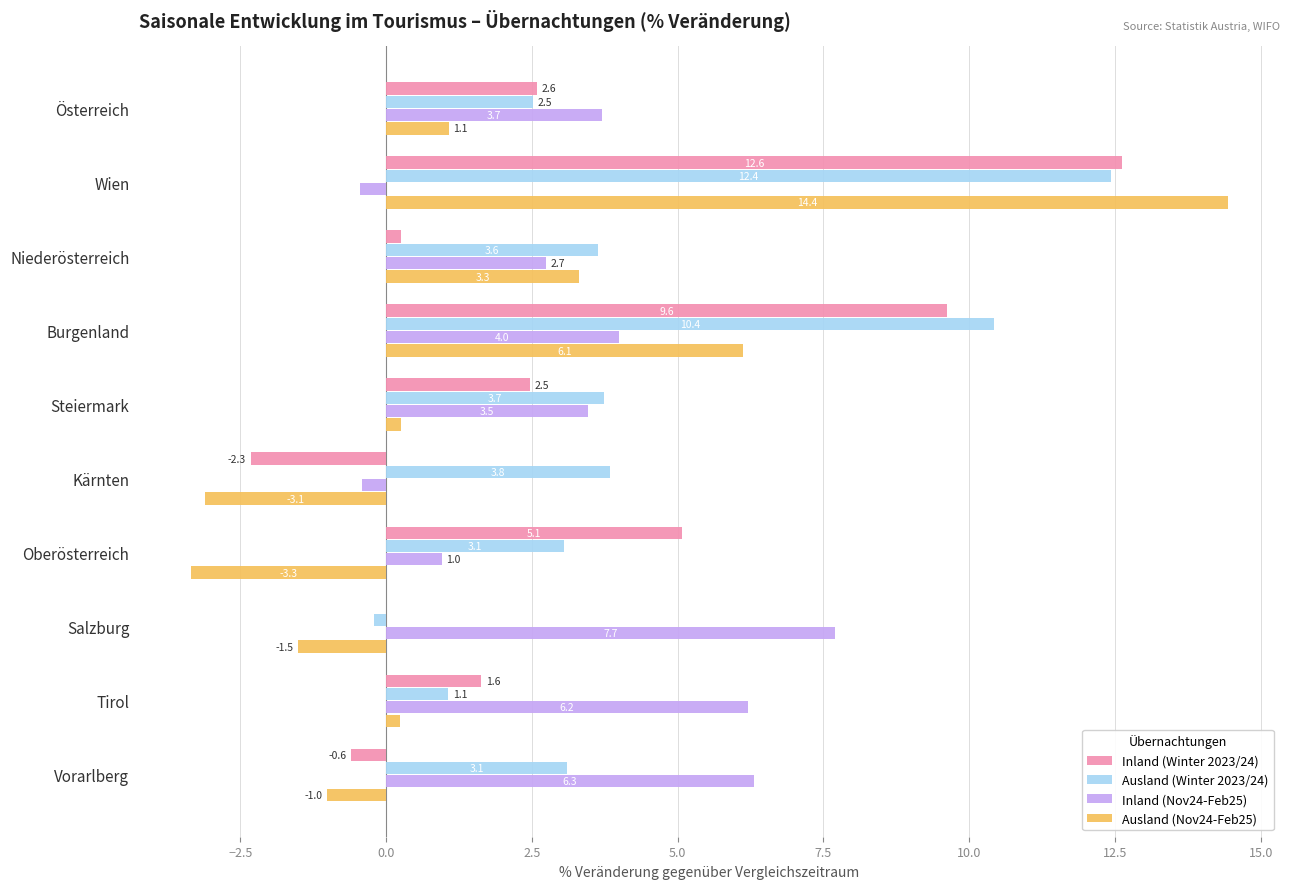

At which label is Ausland (Nov24-Feb25) closest to 5?

Burgenland